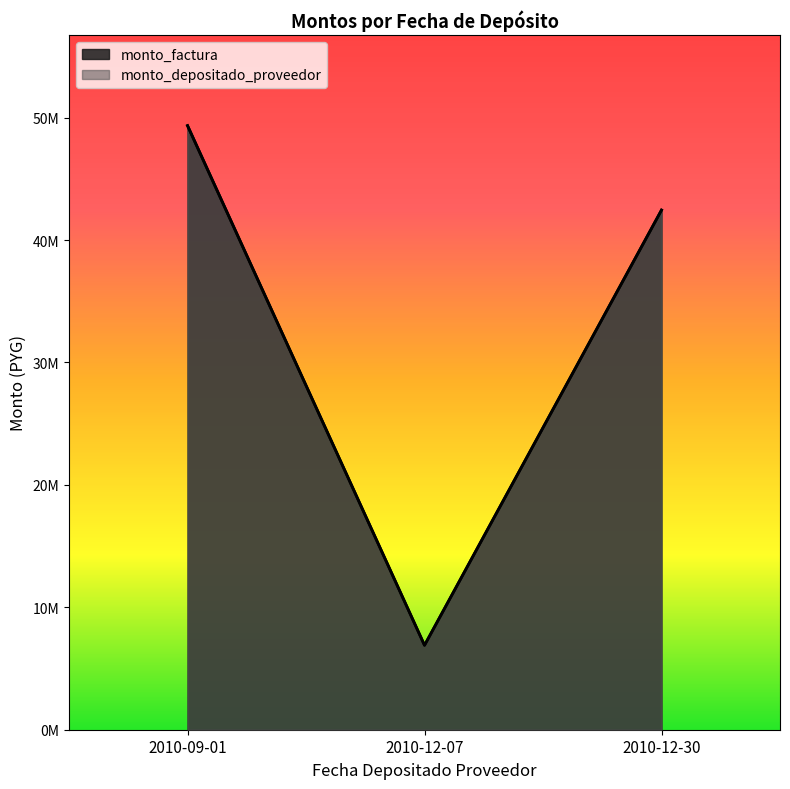

True or false: monto_depositado_proveedor (line) has a value of 13811378 at 2010-12-30.

False